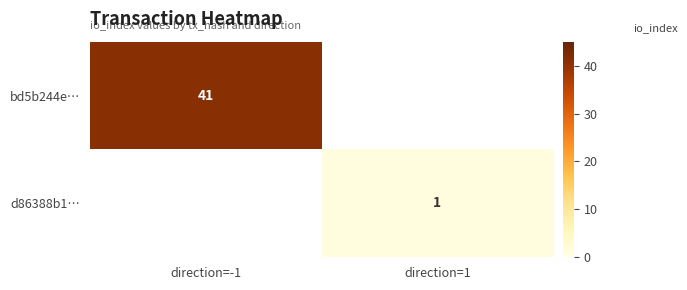

True or false: d86388b1… has a value of 1 at direction=1.

True